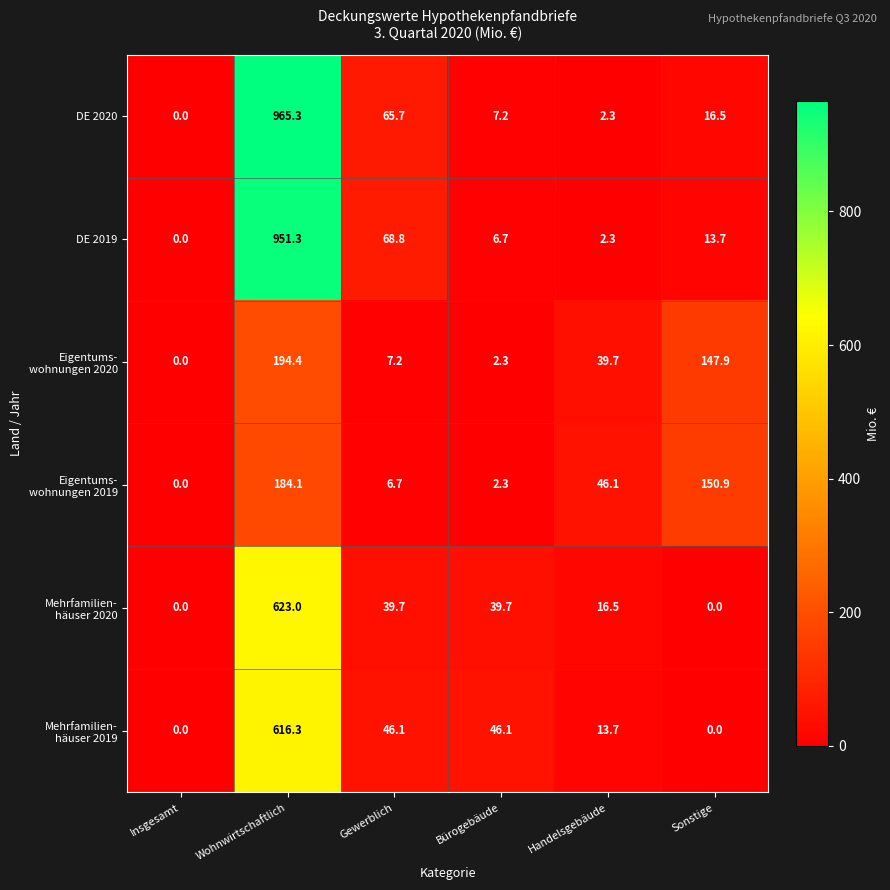

What is the total value across all series at Gewerblich?

234.2